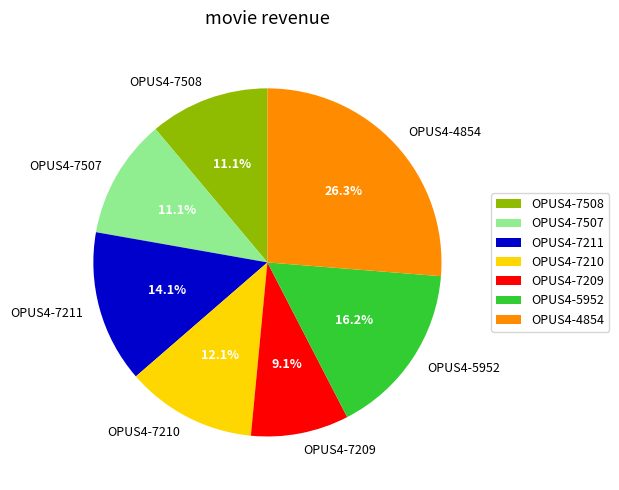

What is the ratio of the value at OPUS4-7507 to the value at OPUS4-7210?

0.9